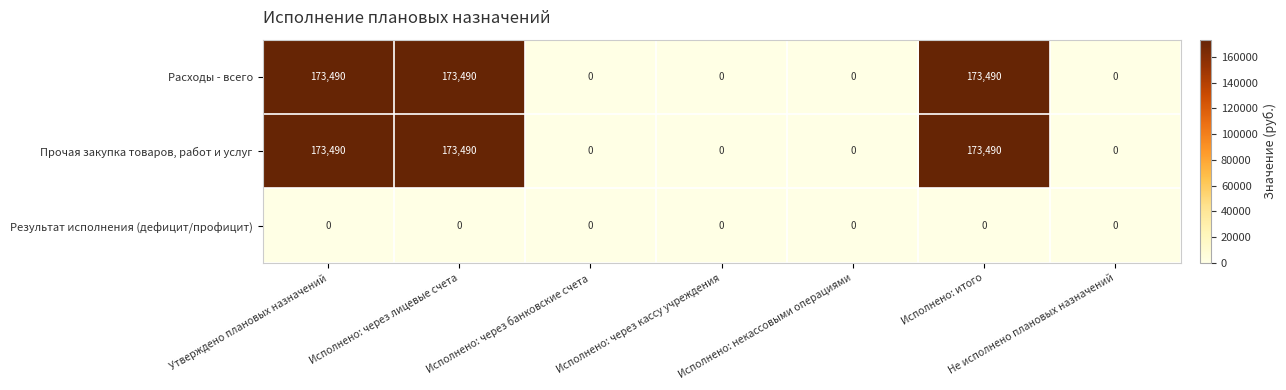

What is the average value of the Прочая закупка товаров, работ и услуг series?

74353